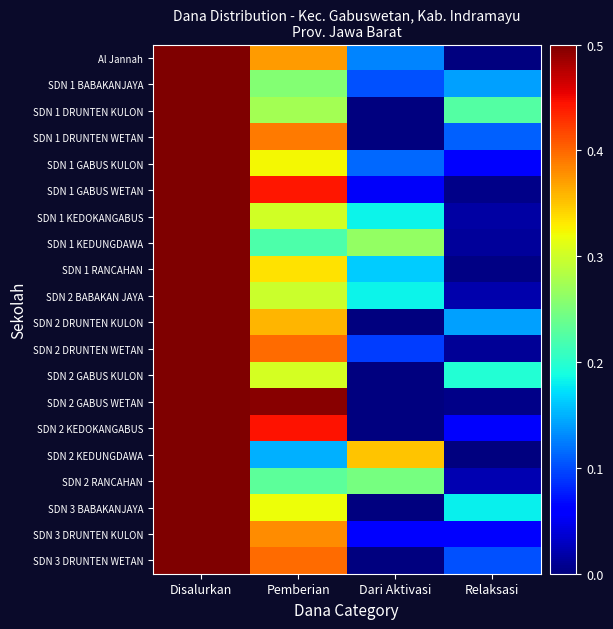

Which series has the largest range (max minus min)?

Al Jannah